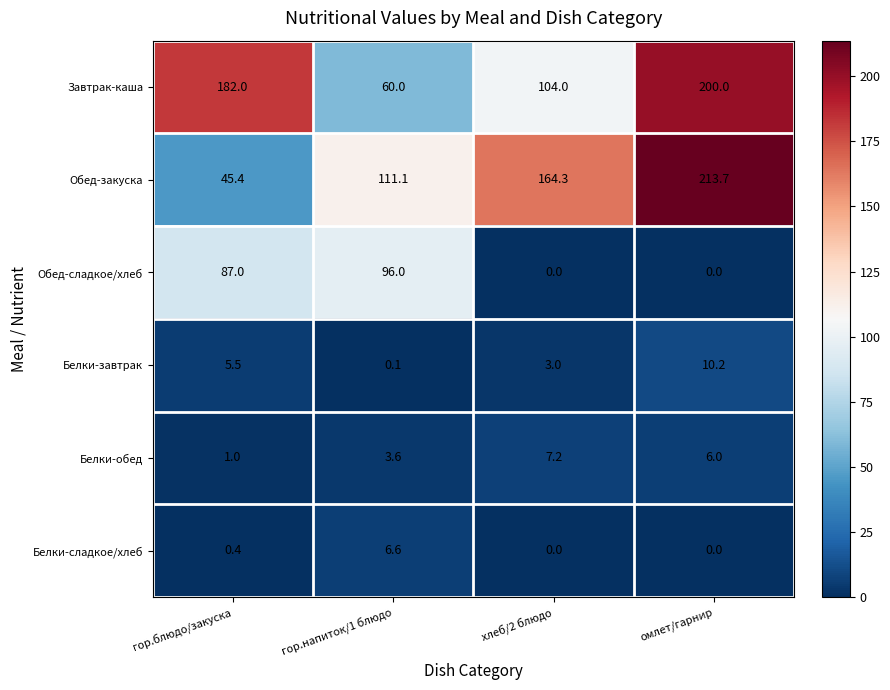

At which label does Обед-закуска reach its minimum?

гор.блюдо/закуска